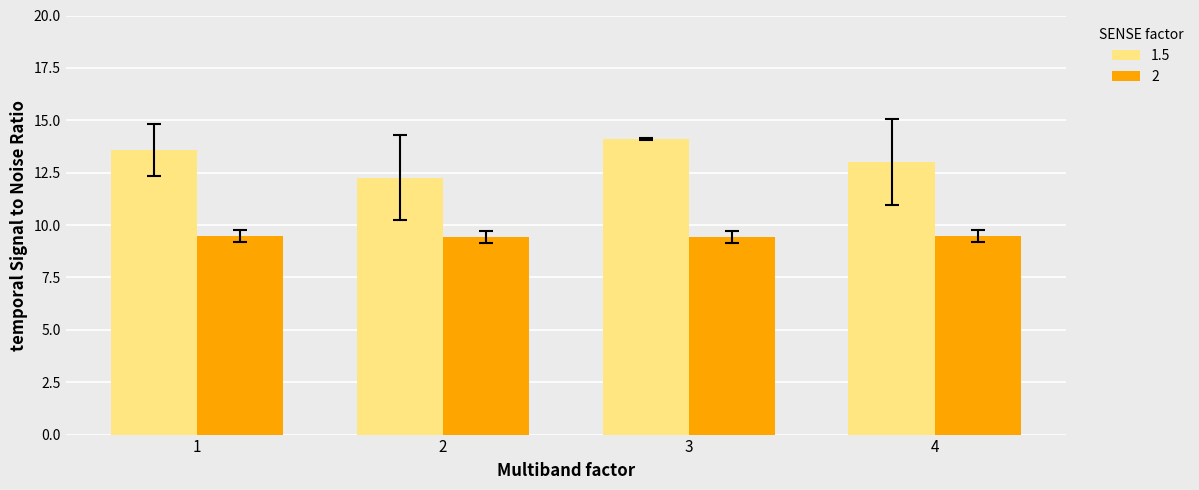

Which series has the widest spread of values?

1.5